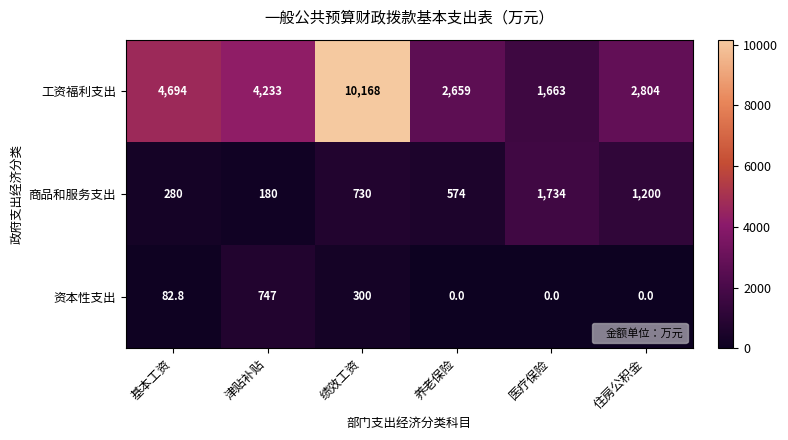

Reading right to left, list all the values displayed in this chart.

工资福利支出: 住房公积金=2804.0	医疗保险=1663.0	养老保险=2659.0	绩效工资=10168.0	津贴补贴=4233.0	基本工资=4694.0
商品和服务支出: 住房公积金=1200.0	医疗保险=1734.0	养老保险=574.0	绩效工资=730.0	津贴补贴=180.0	基本工资=280.0
资本性支出: 住房公积金=0.0	医疗保险=0.0	养老保险=0.0	绩效工资=300.0	津贴补贴=747.0	基本工资=82.8